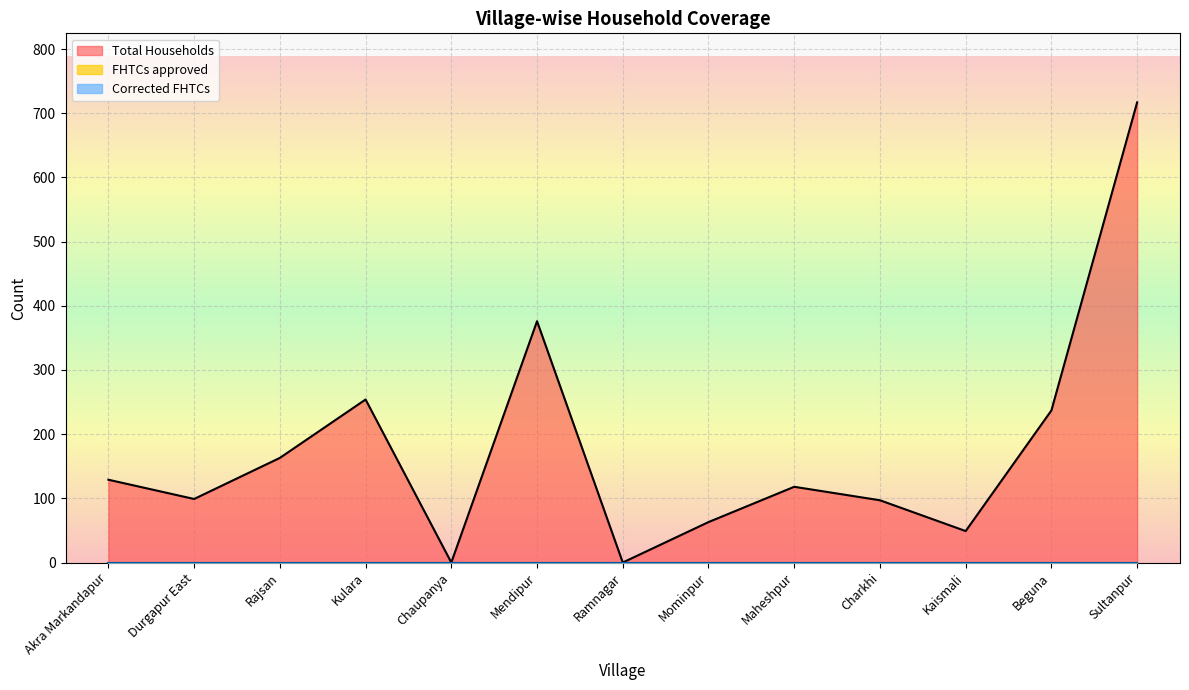

Reading left to right, list all the values displayed in this chart.

Total Households: 129	99	163	254	0	376	0	63	118	97	49	237	717
FHTCs approved: 0	0	0	0	0	0	0	0	0	0	0	0	0
Corrected FHTCs: 0	0	0	0	0	0	0	0	0	0	0	0	0